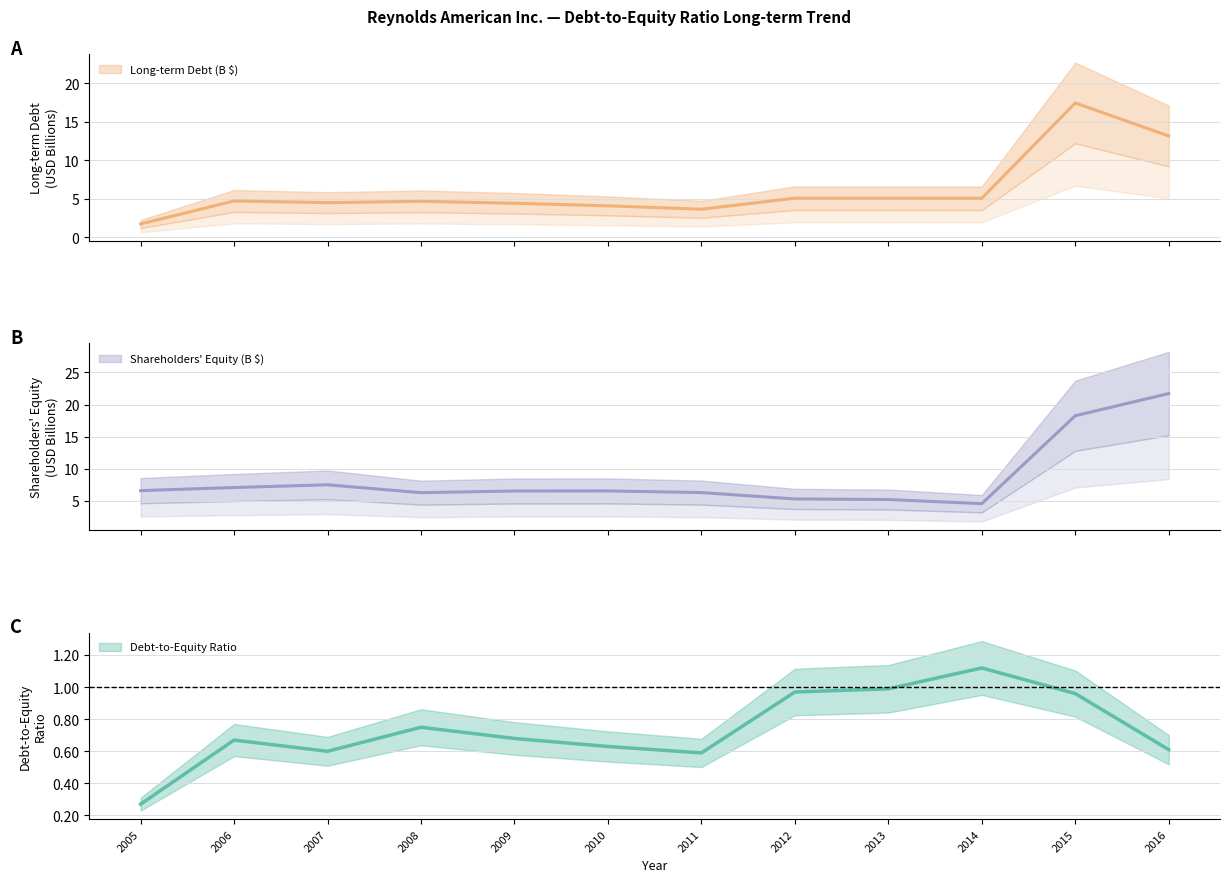

At which label does Long-term Debt (B) reach its minimum?

2005